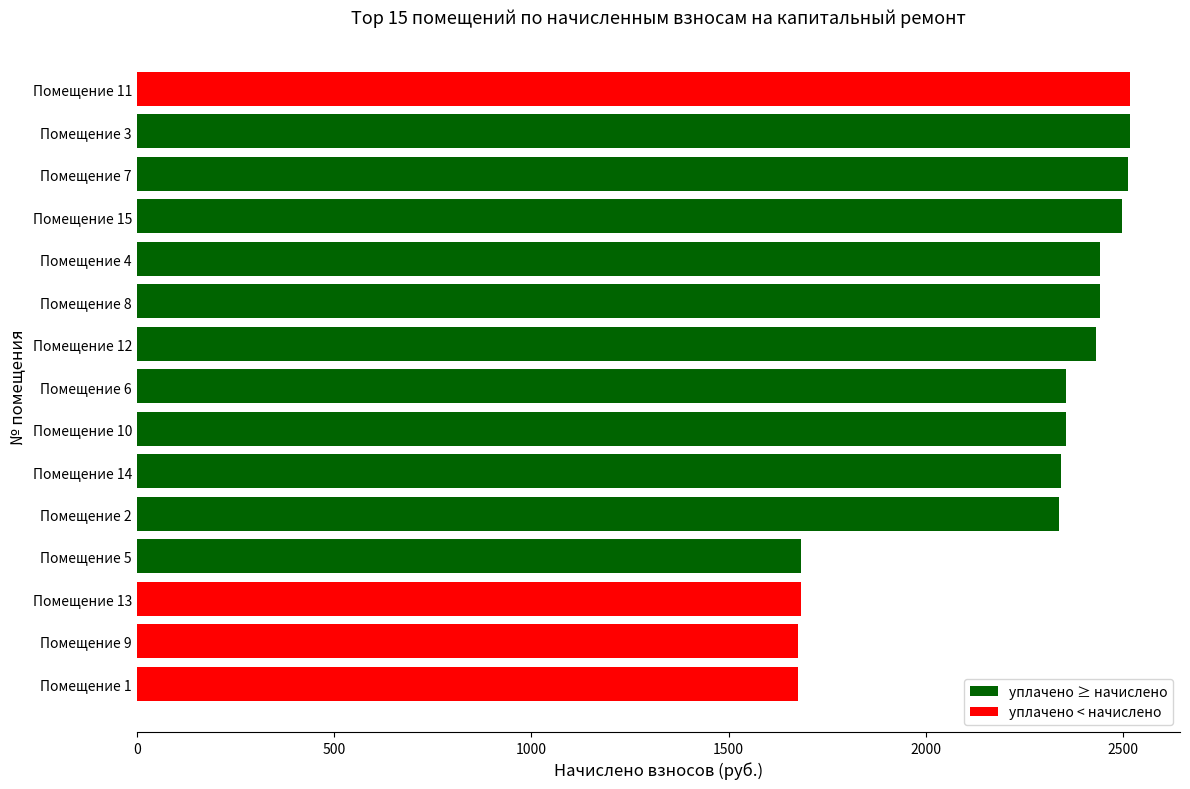

Does the chart contain any negative values?

No